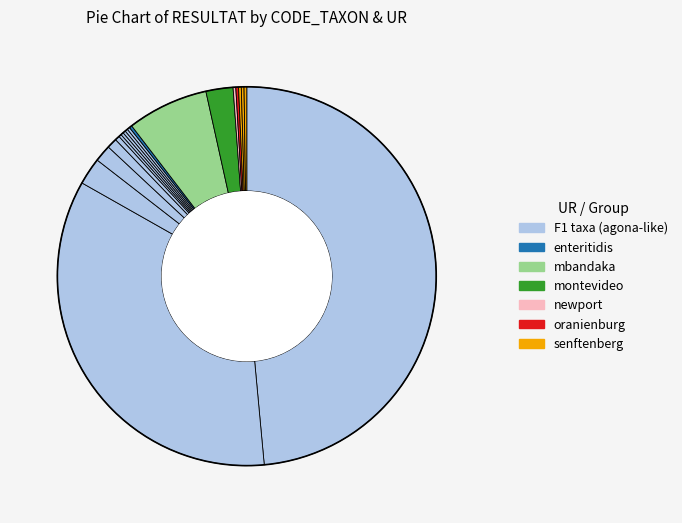

Count the number of slices in the pie.

26